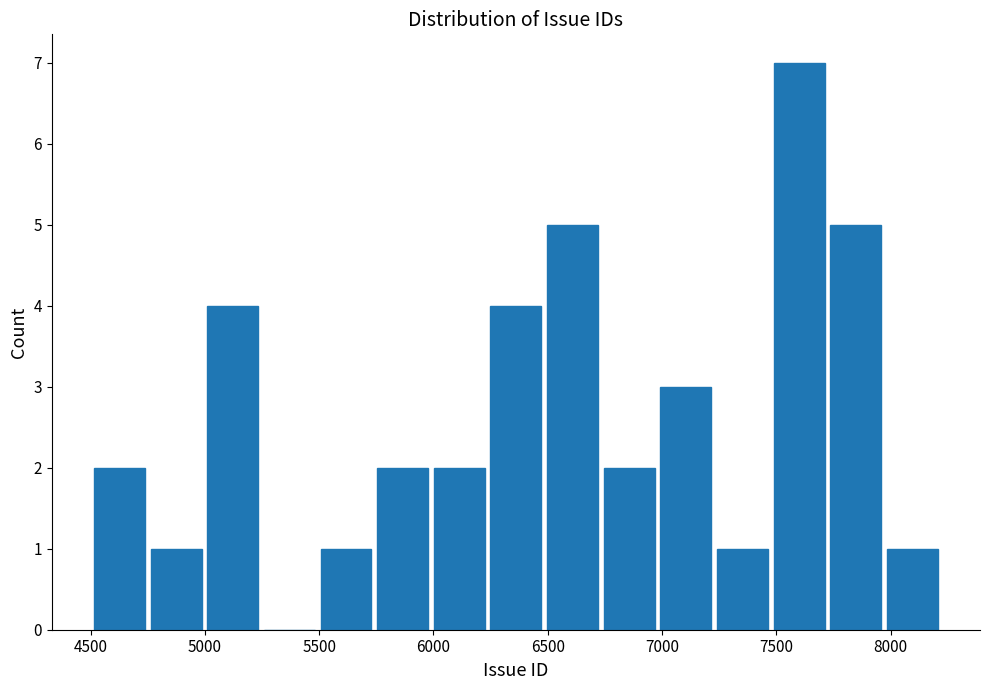

Over which range of the x-axis is the bar tallest?

7500 to 7700